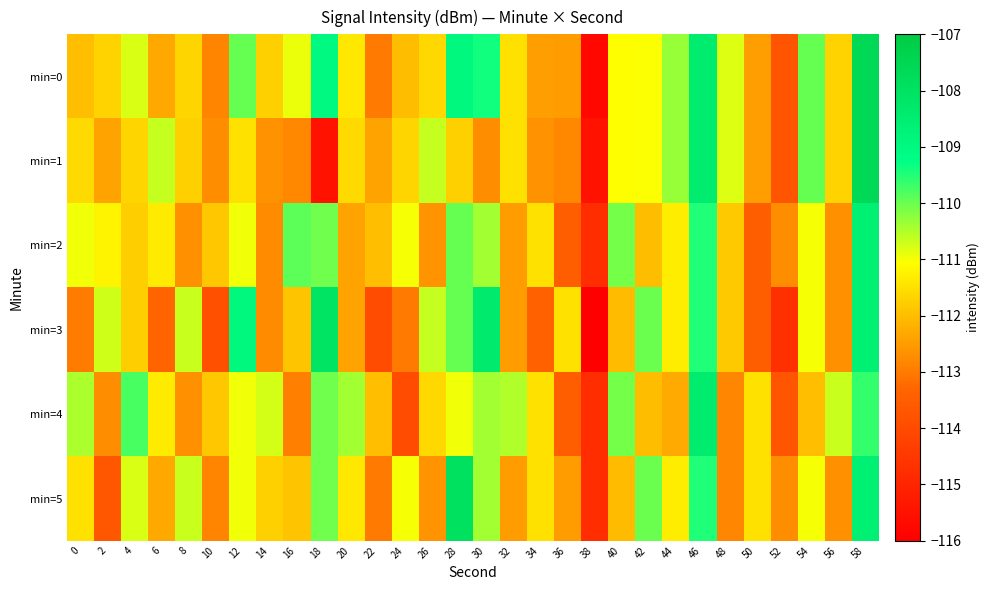

What is the maximum value shown in the chart?

-107.6